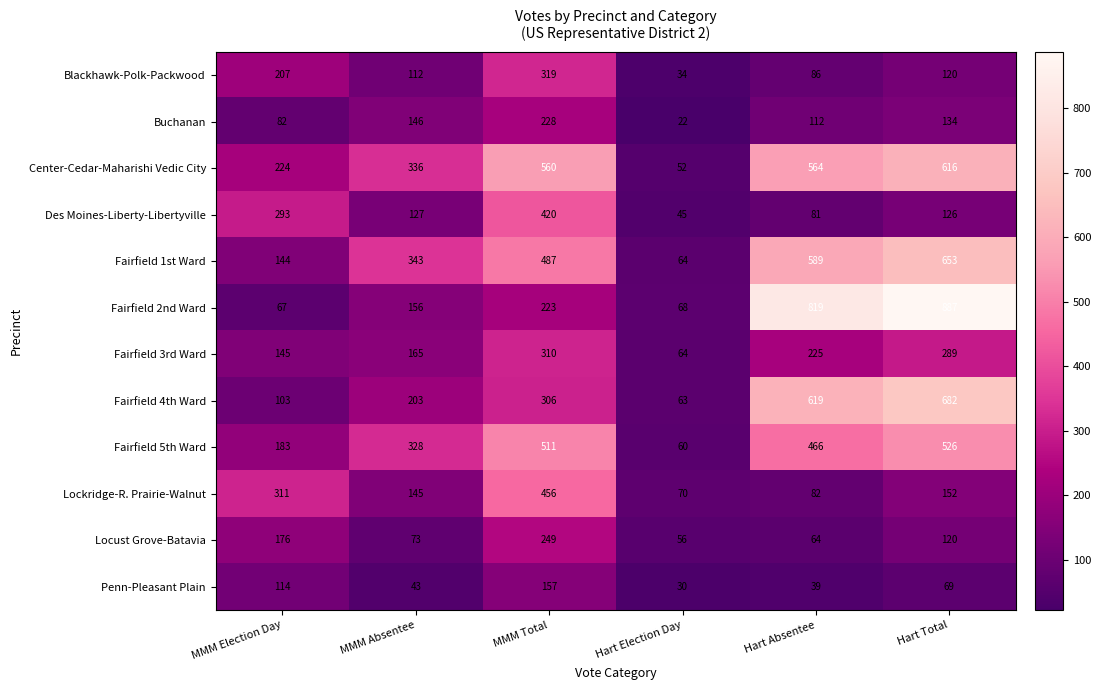

What is the difference between the second highest and second lowest values in the Lockridge-R. Prairie-Walnut series?

229